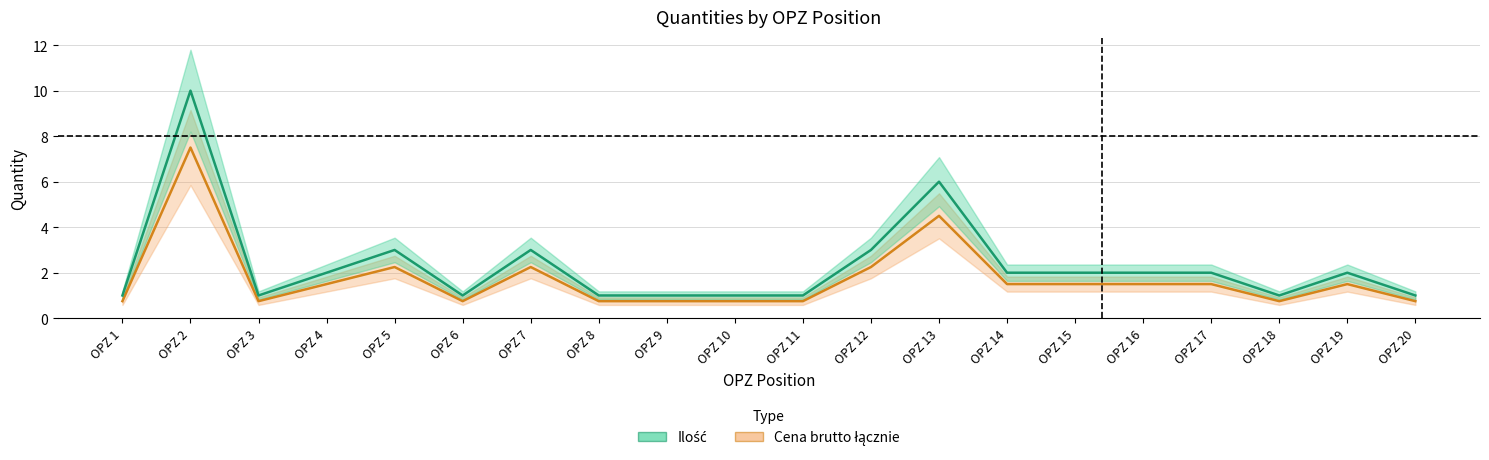

Does the chart display data point markers on the line(s)?

No